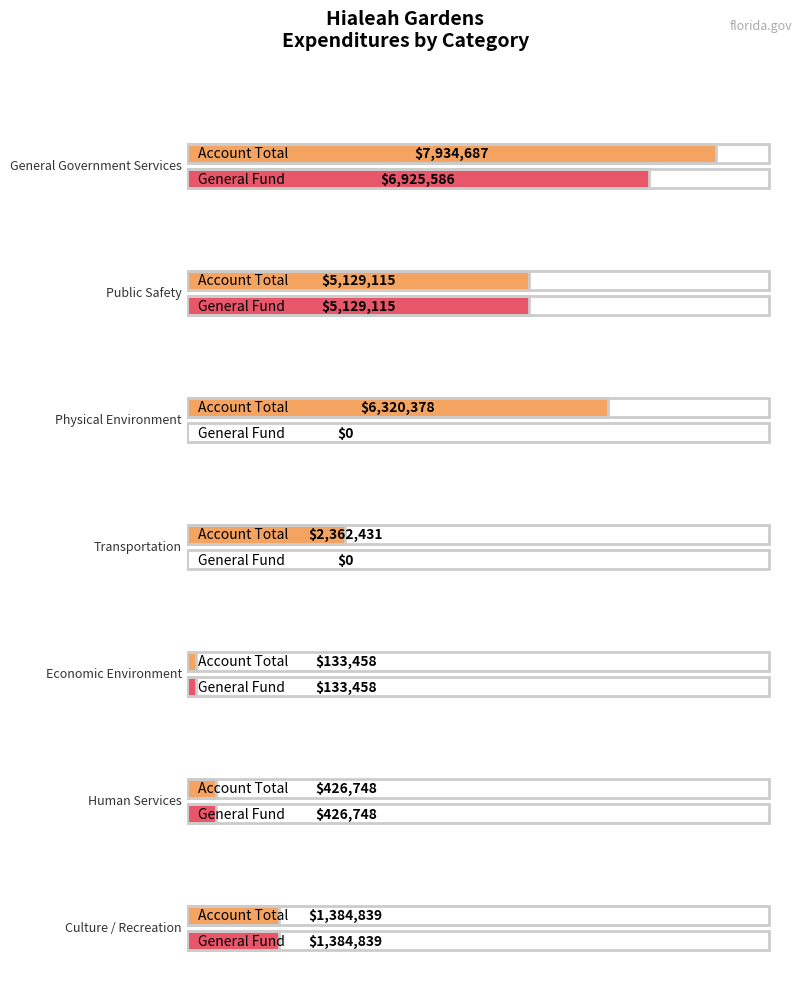

What is the difference between the highest and lowest values at Physical Environment?

6320378